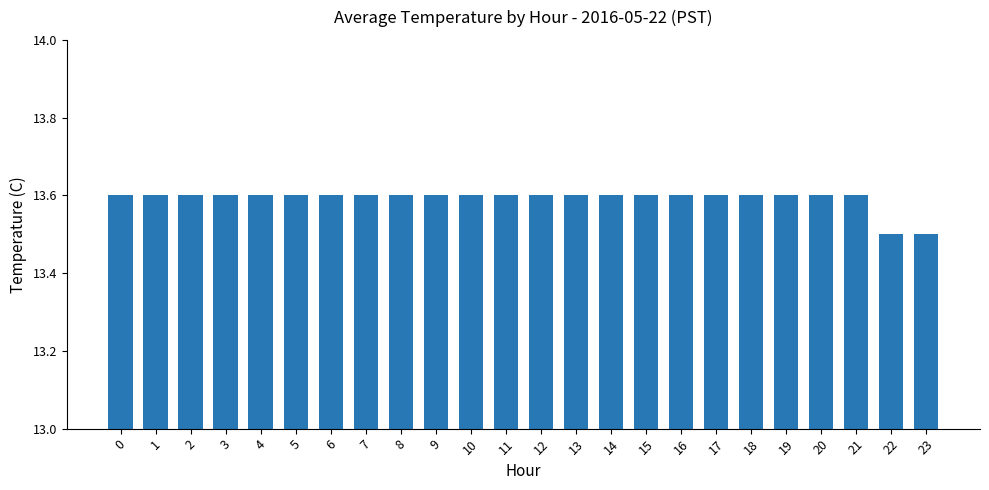

What is the average value?

13.6